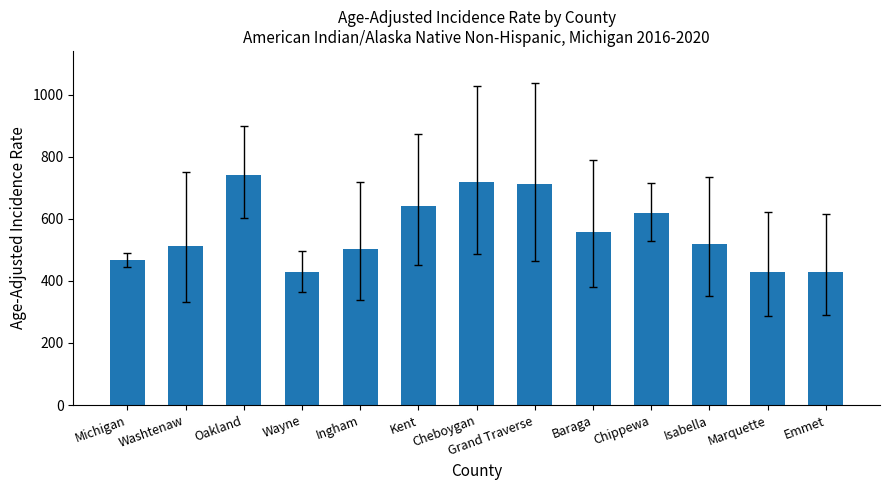

Which has a higher value, Washtenaw or Grand Traverse?

Grand Traverse